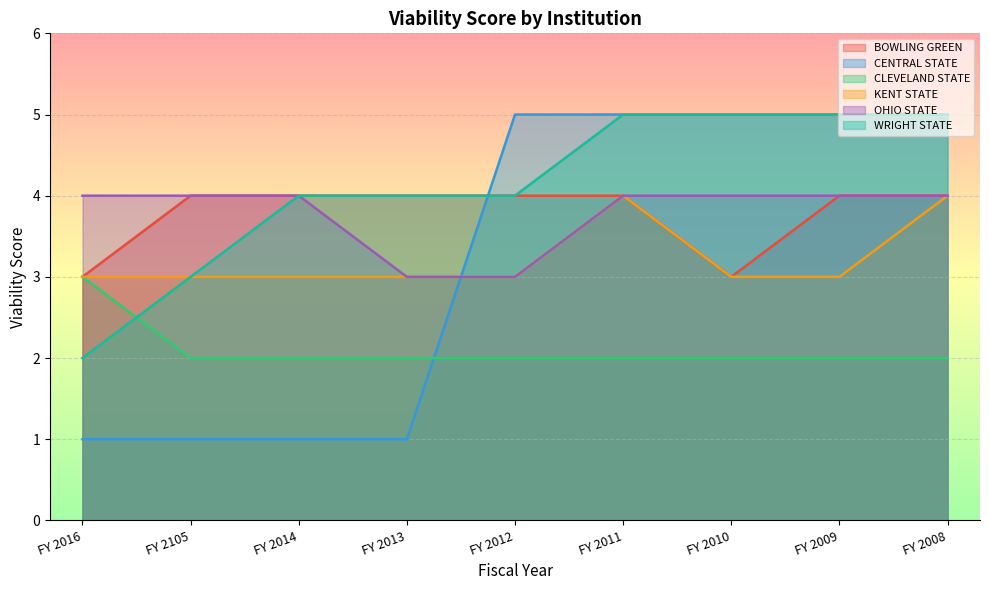

The OHIO STATE series shows 2 at FY 2010. True or false?

False